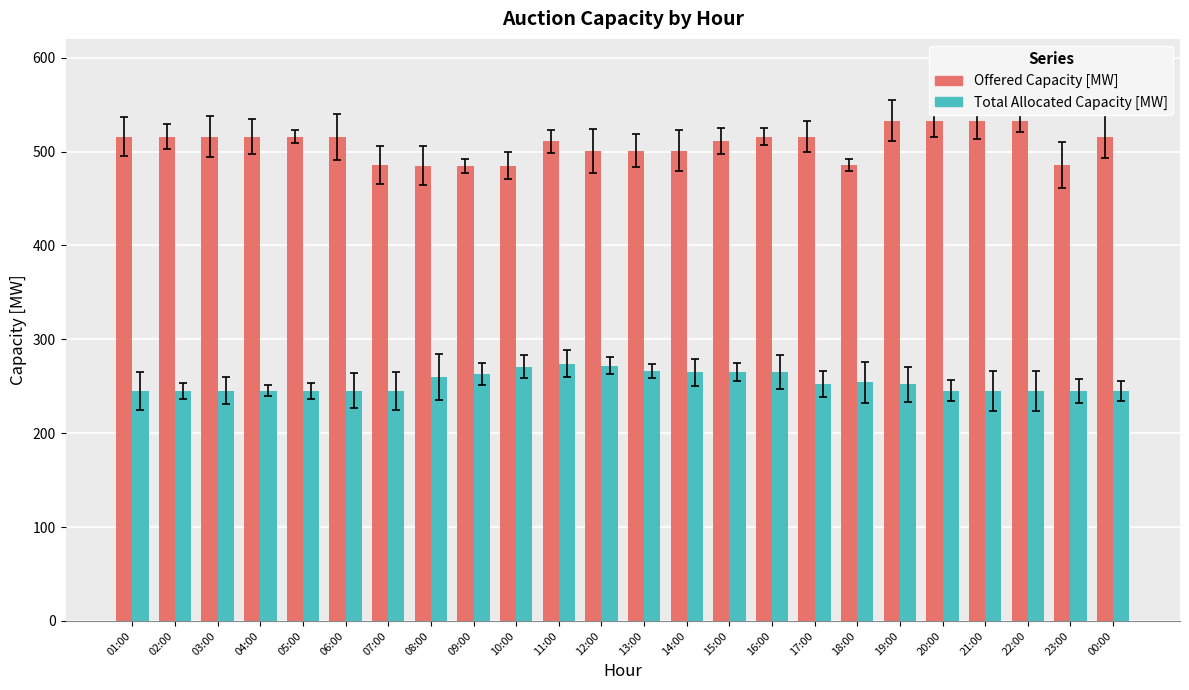

How many distinct data groups are displayed?

2